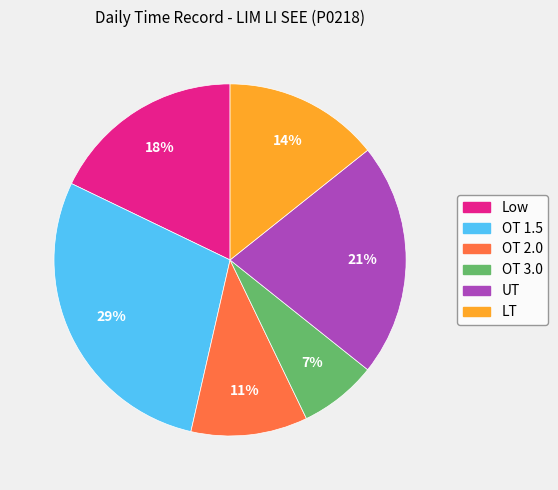

Count the number of slices in the pie.

6